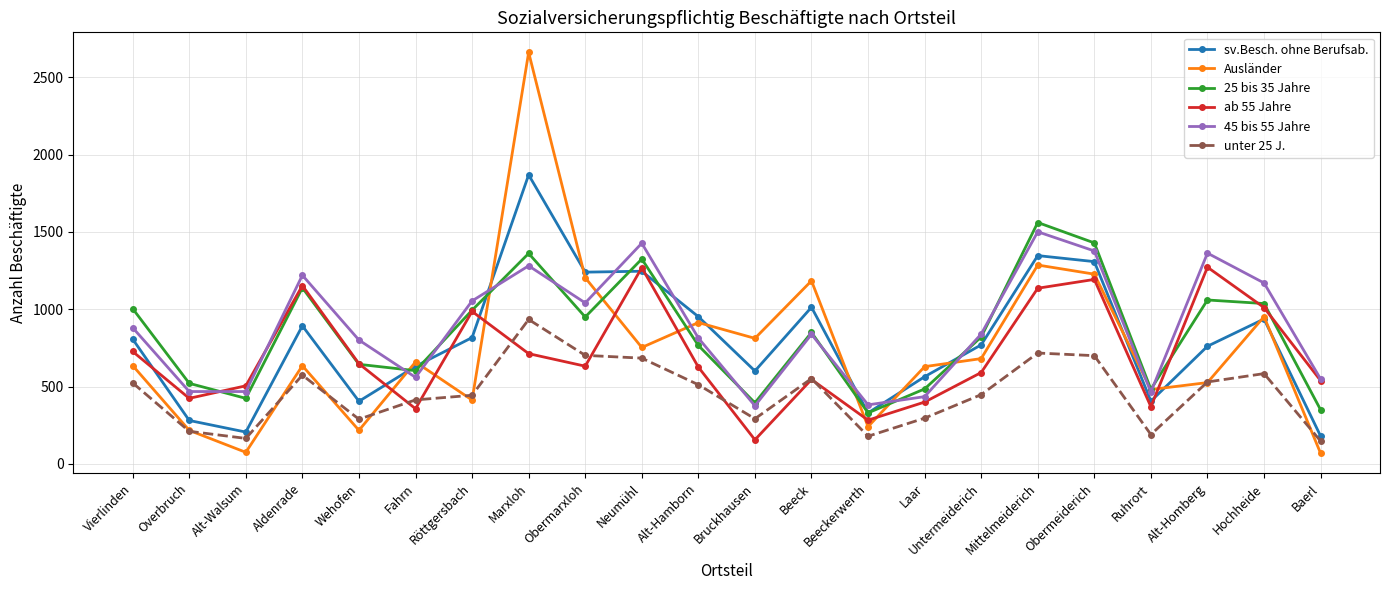

Which series has the largest total across all categories?

45 bis 55 Jahre